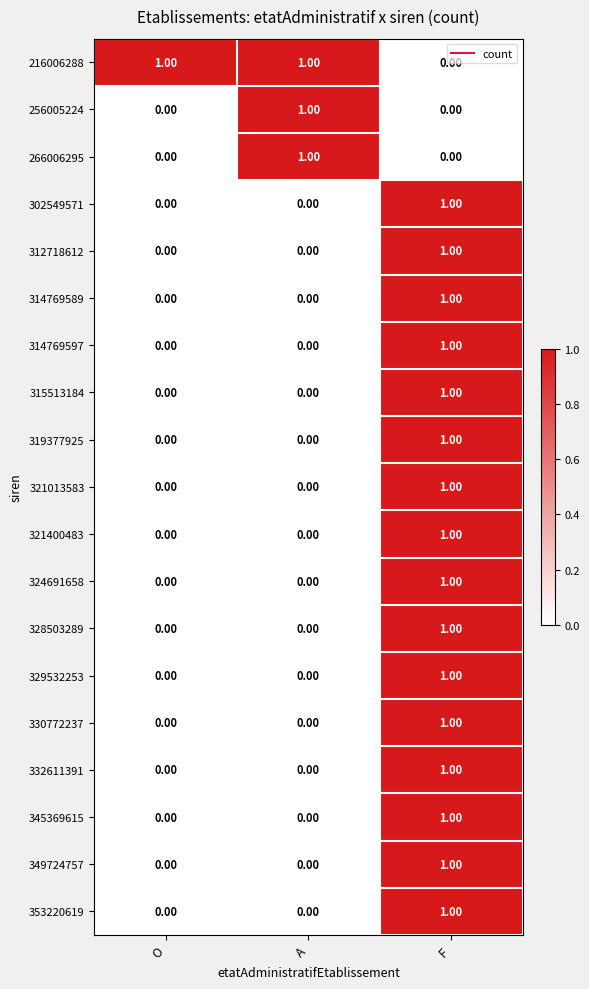

At how many categories does at least one series exceed 0?

3